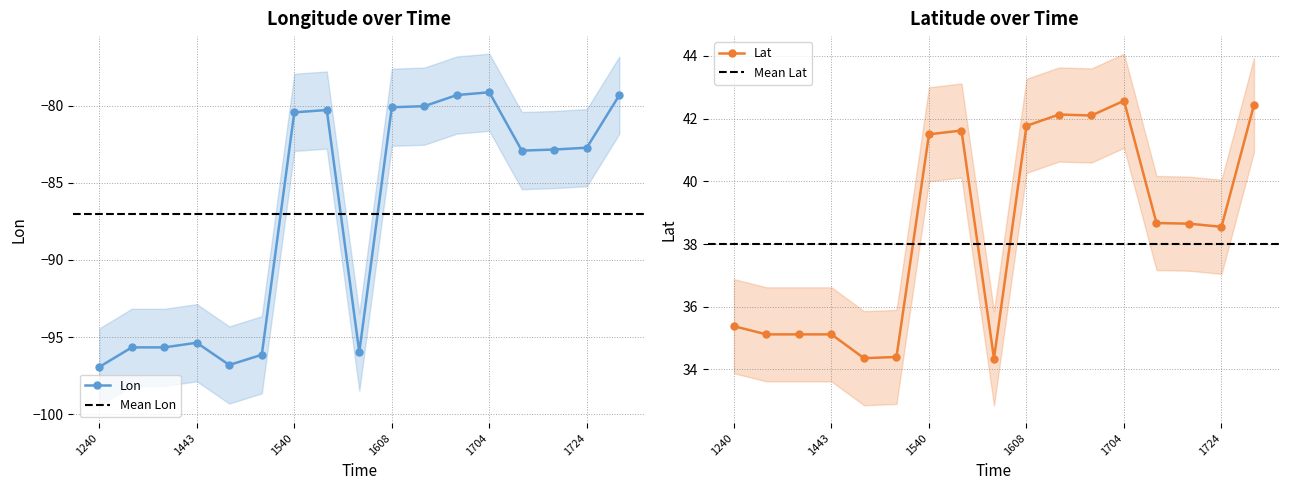

Rank the series by their maximum value, from highest to lowest.

Lat, Lon